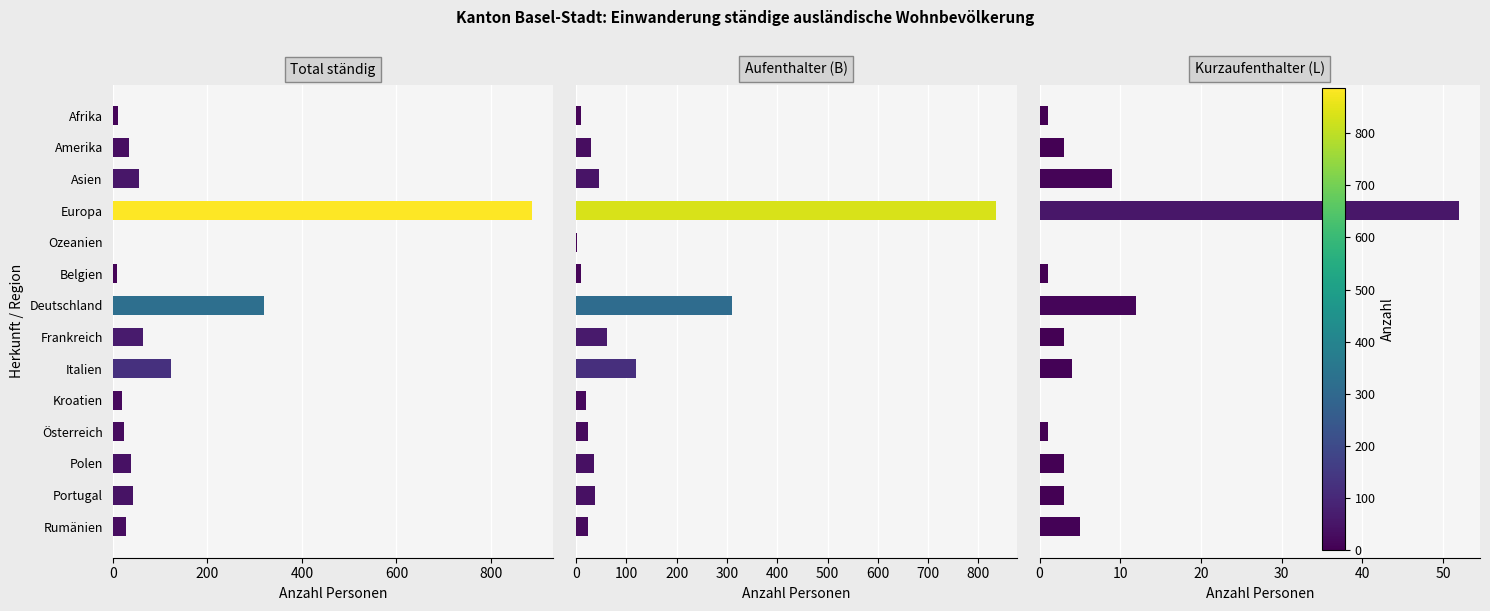

What is the difference between the Kurzaufenthalter (L) values at Portugal and Rumänien?

2